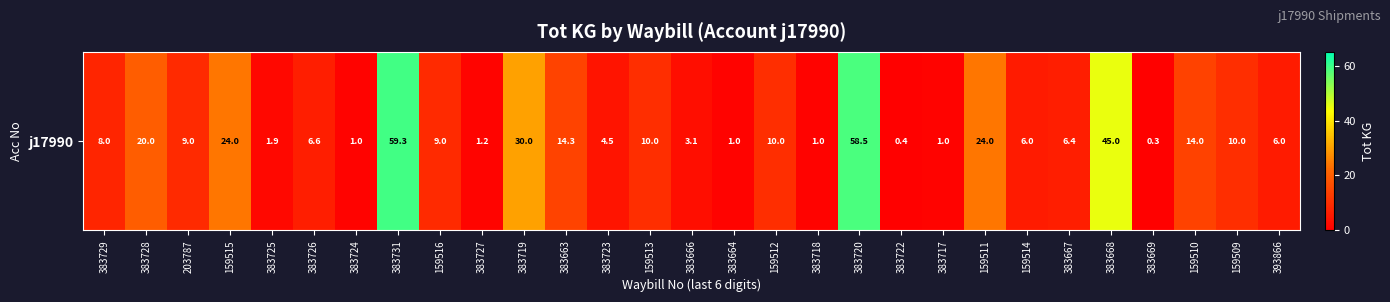

List the labels in order of value, smallest first.

383669, 383722, 383724, 383664, 383718, 383717, 383727, 383725, 383666, 383723, 159514, 393866, 383667, 383726, 383729, 203787, 159516, 159513, 159512, 159509, 159510, 383663, 383728, 159515, 159511, 383719, 383668, 383720, 383731